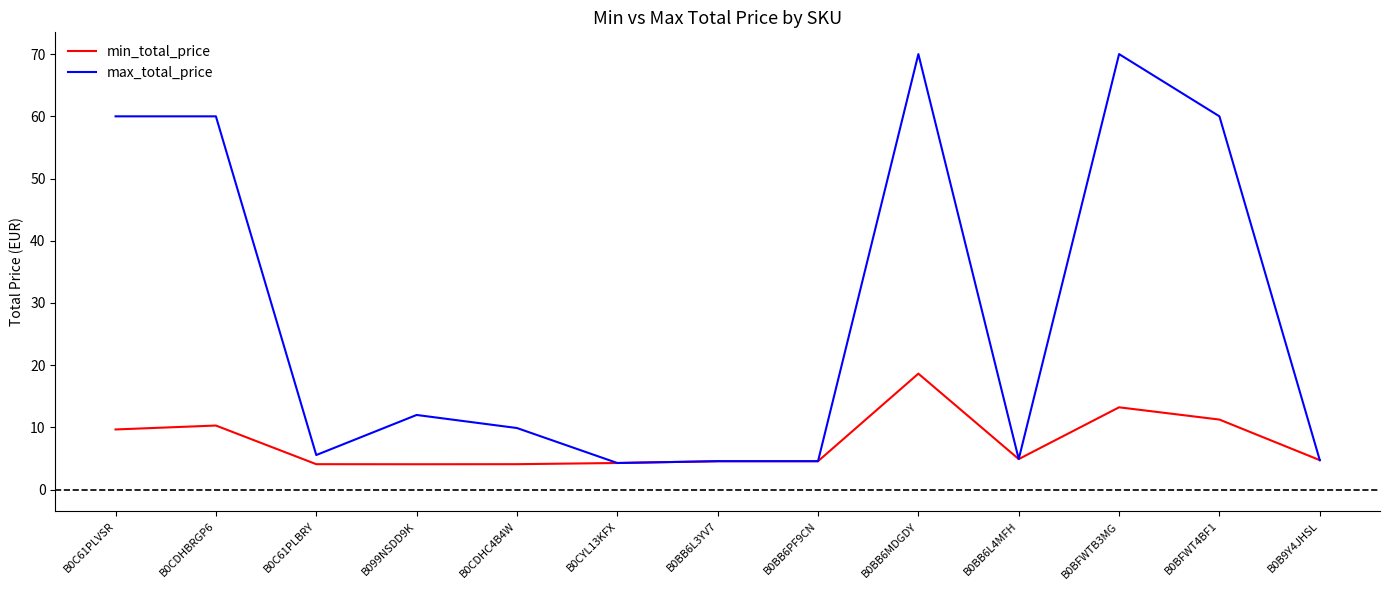

True or false: max_total_price has a value of 5.6 at B0C61PLBRY.

True